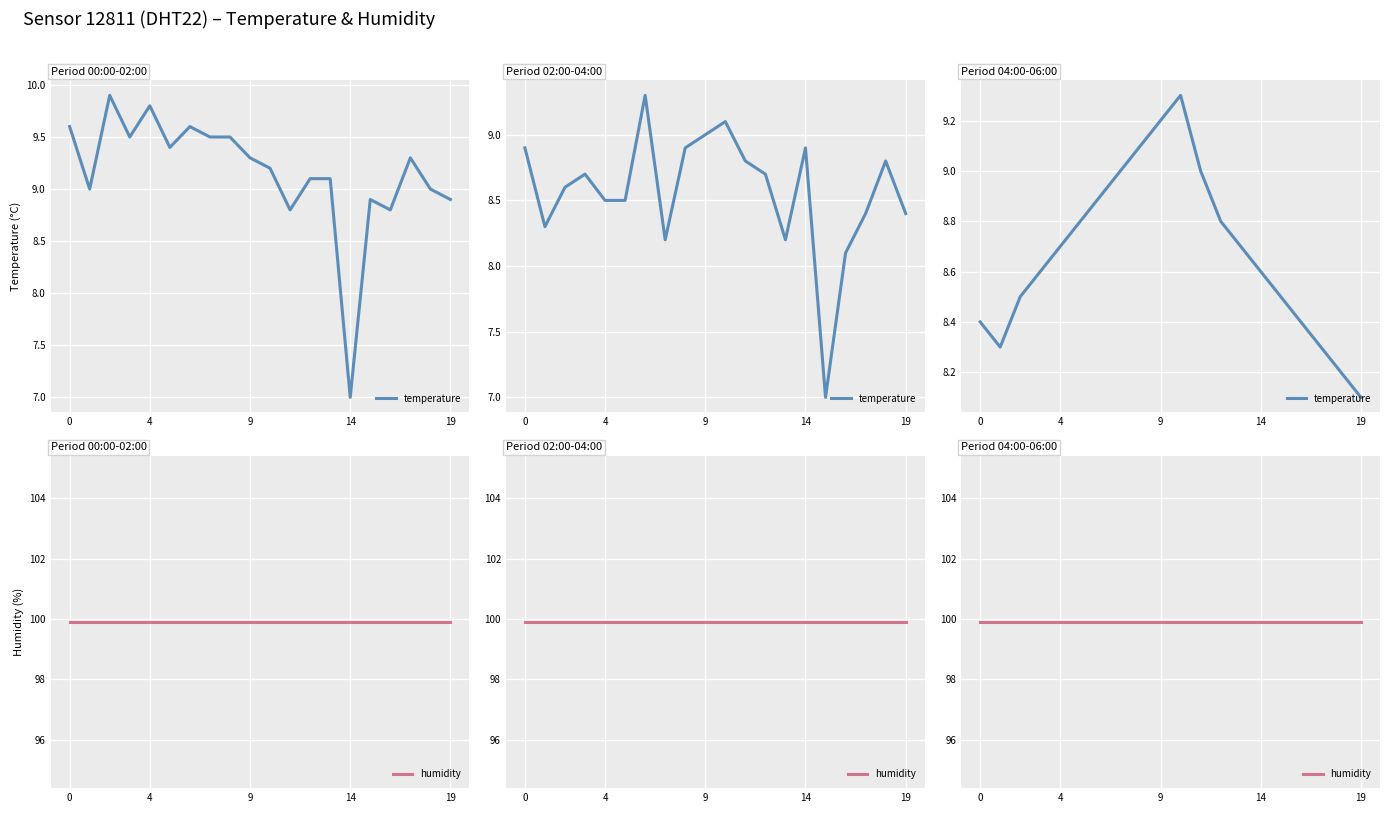

Is it true that humidity equals 153.1 at 19?

False